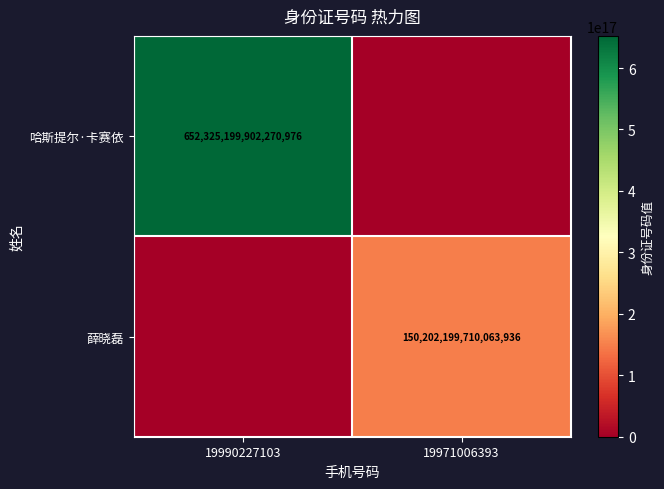

The 哈斯提尔·卡赛依 series shows 652325199902270976 at 19990227103. True or false?

True